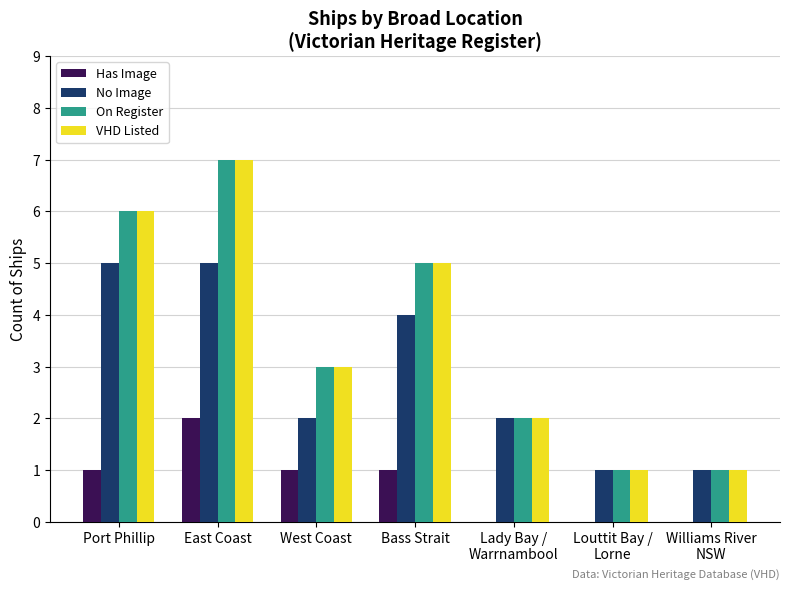

At which category is the sum across all series the highest?

East Coast